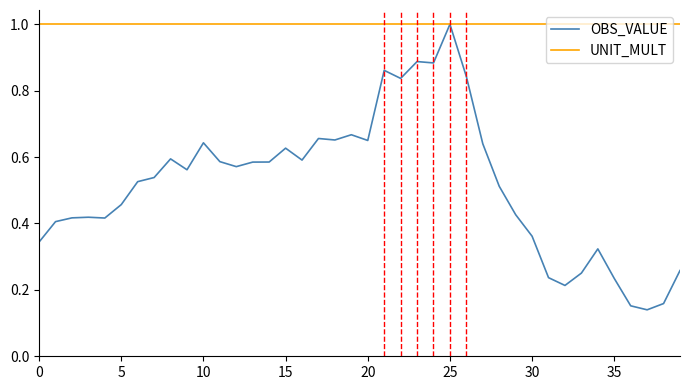

Which series has the largest range (max minus min)?

OBS_VALUE